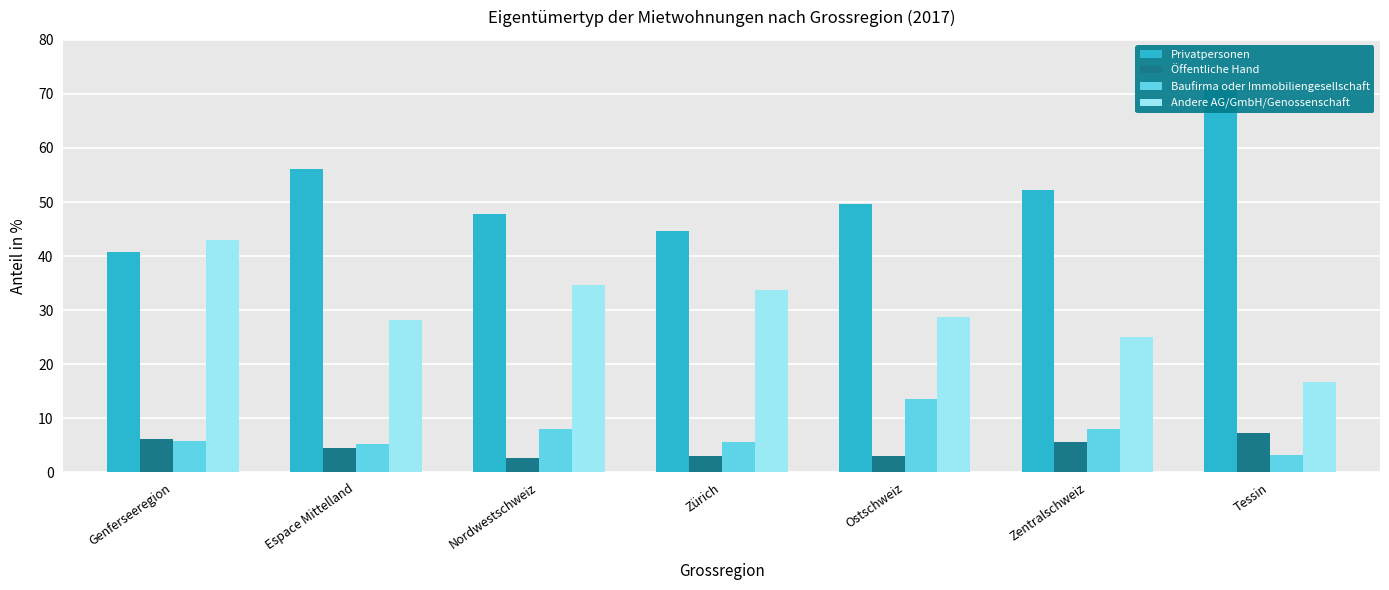

Count the number of categories in the chart.

7